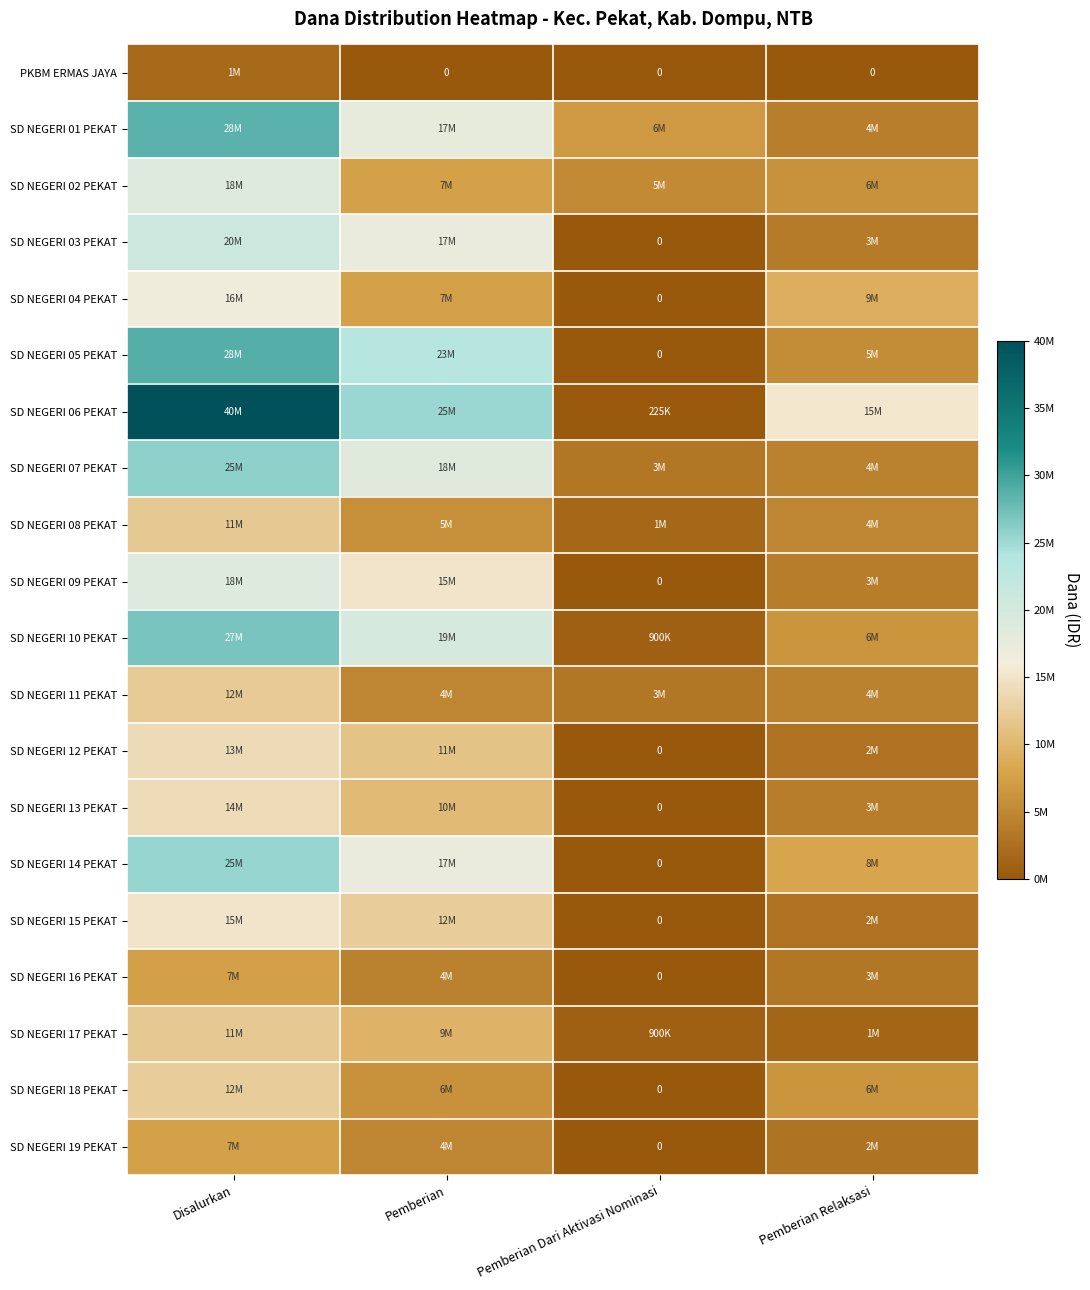

At Disalurkan, list the series in order from largest to smallest.

SD NEGERI 06 PEKAT, SD NEGERI 05 PEKAT, SD NEGERI 01 PEKAT, SD NEGERI 10 PEKAT, SD NEGERI 07 PEKAT, SD NEGERI 14 PEKAT, SD NEGERI 03 PEKAT, SD NEGERI 02 PEKAT, SD NEGERI 09 PEKAT, SD NEGERI 04 PEKAT, SD NEGERI 15 PEKAT, SD NEGERI 13 PEKAT, SD NEGERI 12 PEKAT, SD NEGERI 18 PEKAT, SD NEGERI 11 PEKAT, SD NEGERI 08 PEKAT, SD NEGERI 17 PEKAT, SD NEGERI 19 PEKAT, SD NEGERI 16 PEKAT, PKBM ERMAS JAYA